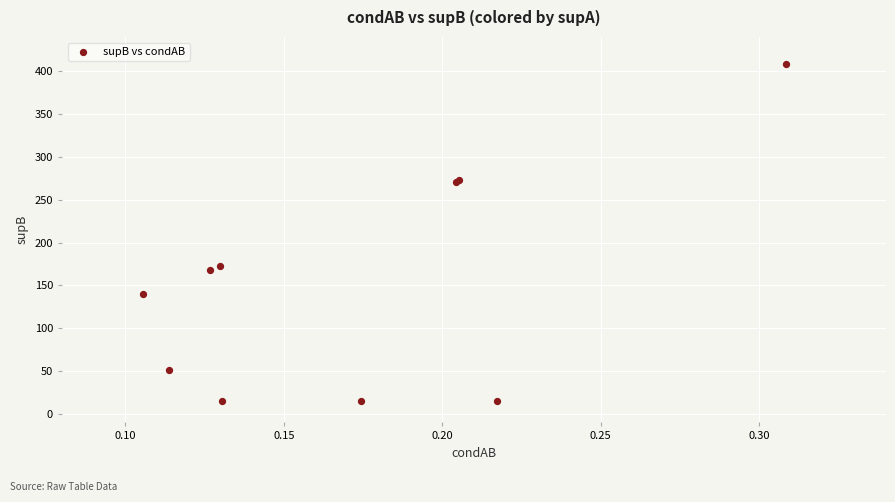

What Y value in the scatter plot is closest to 212?

173